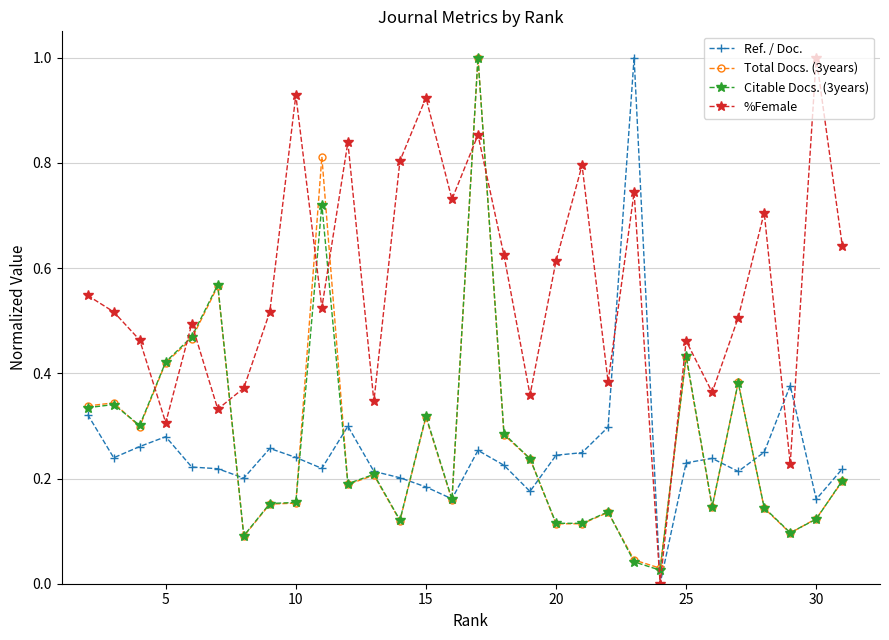

True or false: Total Docs. (3years) and %Female cross at least once.

True